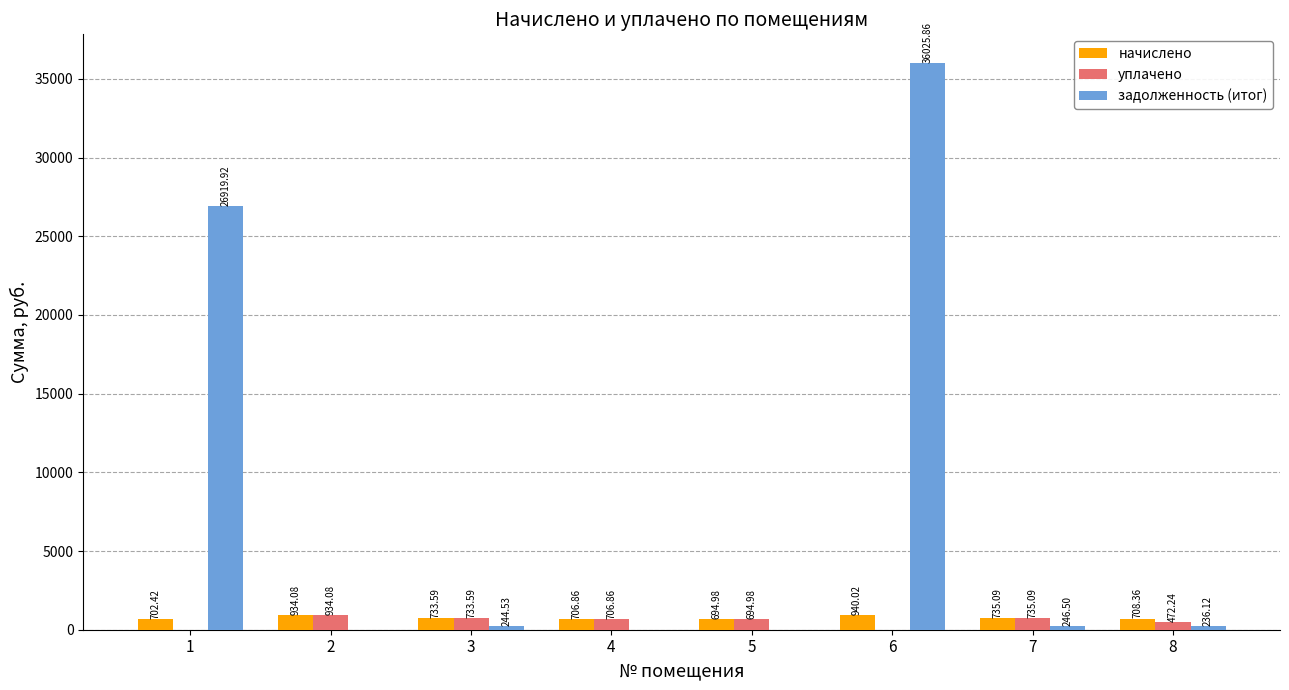

What is the greatest value displayed?

36025.9